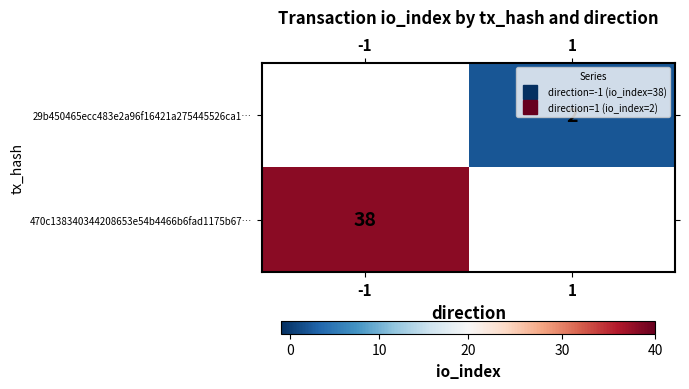

How many positive values does the 29b450465ecc483e2a96f16421a275445526ca1… series have?

1